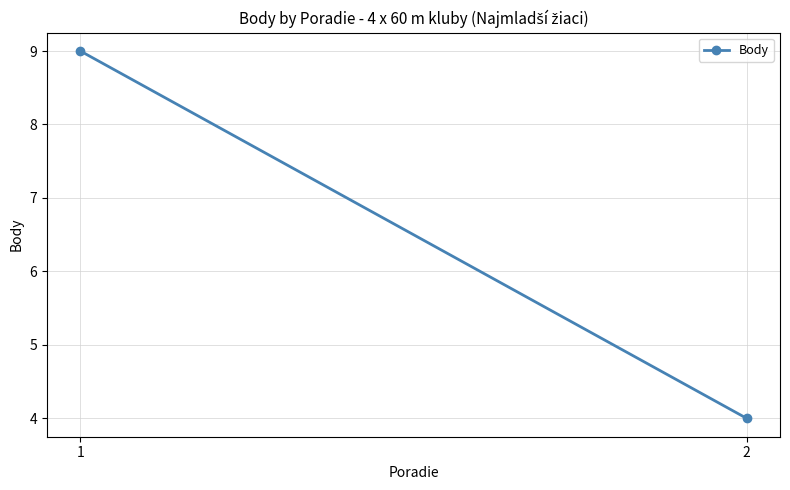

What is the value of the 1st point from the left?

9